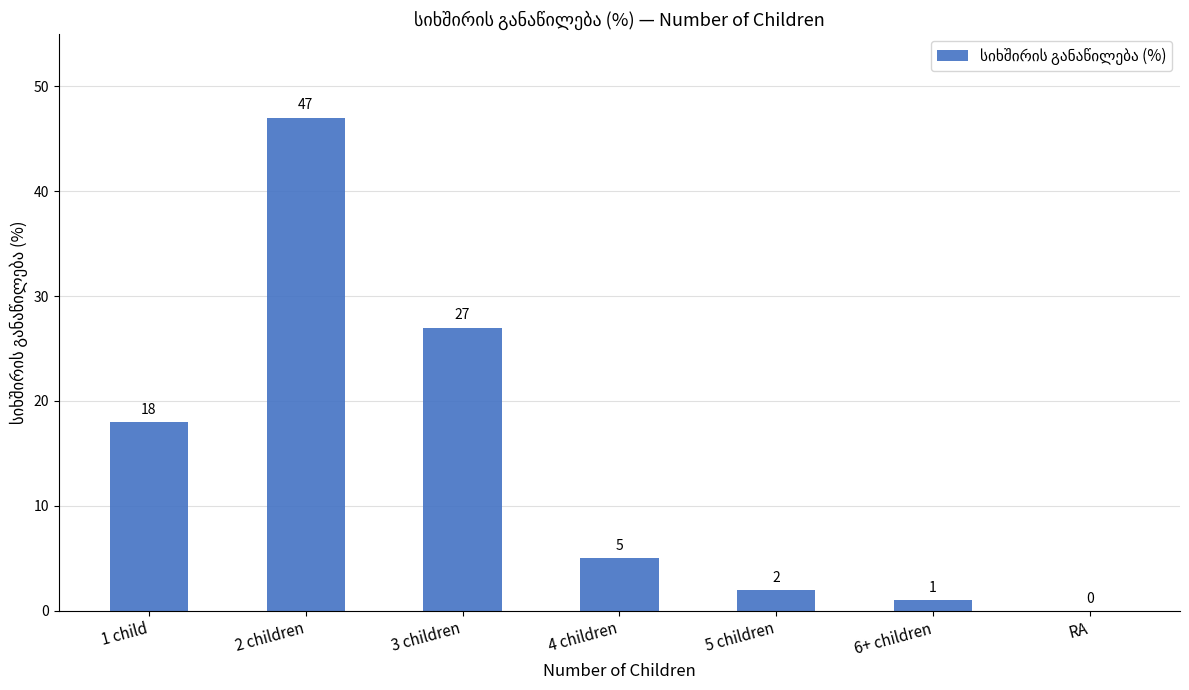

Does the chart contain stacked bars?

No